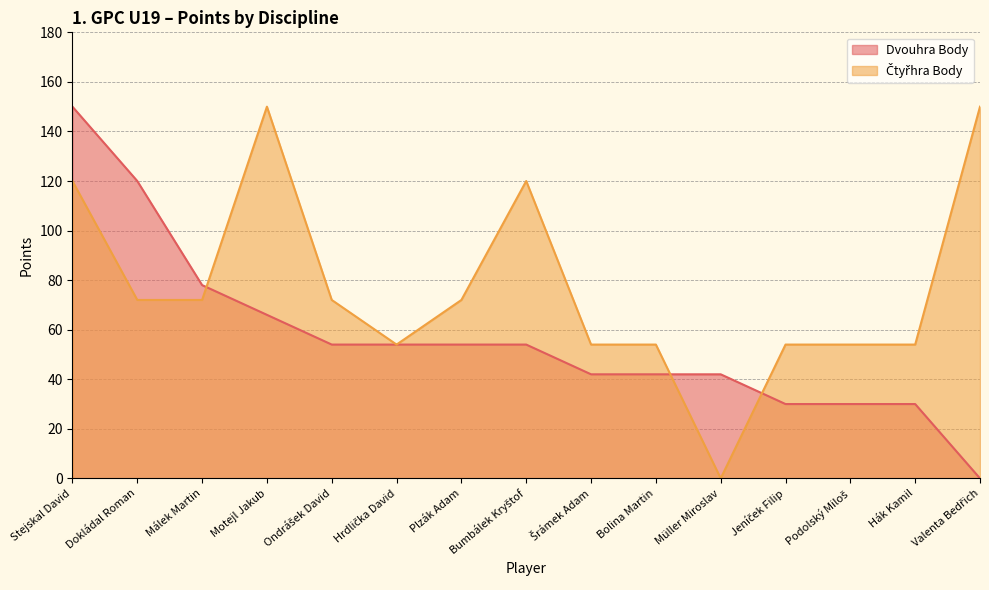

Reading right to left, list all the values displayed in this chart.

Dvouhra Body: Valenta Bedřich=0	Hák Kamil=30	Podolský Miloš=30	Jeníček Filip=30	Müller Miroslav=42	Bolina Martin=42	Šrámek Adam=42	Bumbálek Kryštof=54	Plzák Adam=54	Hrdlička David=54	Ondrášek David=54	Motejl Jakub=66	Málek Martin=78	Dokládal Roman=120	Stejskal David=150
Čtyřhra Body: Valenta Bedřich=150	Hák Kamil=54	Podolský Miloš=54	Jeníček Filip=54	Müller Miroslav=0	Bolina Martin=54	Šrámek Adam=54	Bumbálek Kryštof=120	Plzák Adam=72	Hrdlička David=54	Ondrášek David=72	Motejl Jakub=150	Málek Martin=72	Dokládal Roman=72	Stejskal David=120